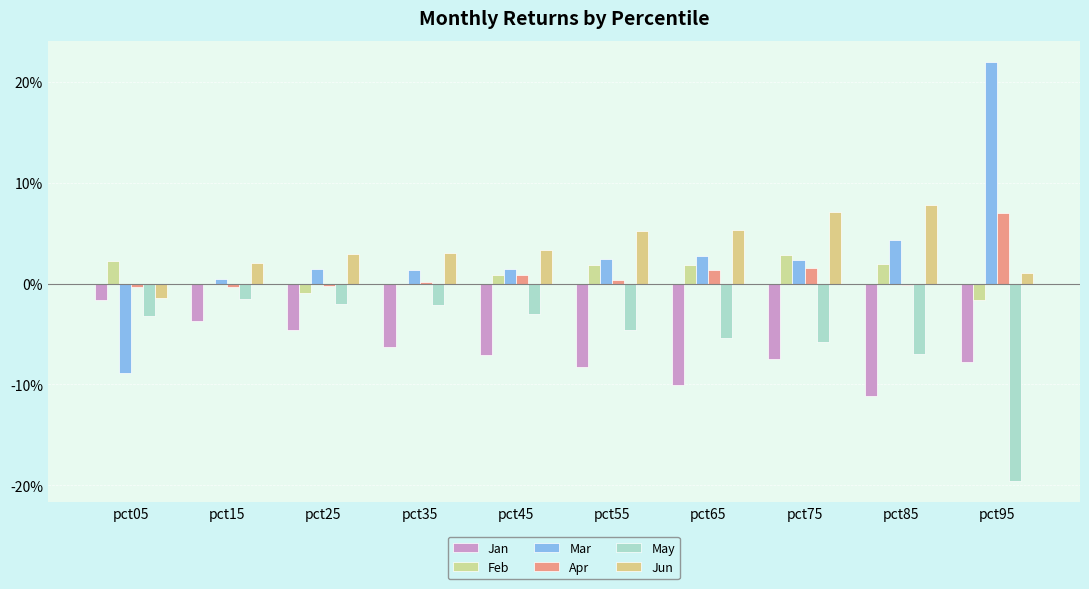

Which series has the widest spread of values?

Mar